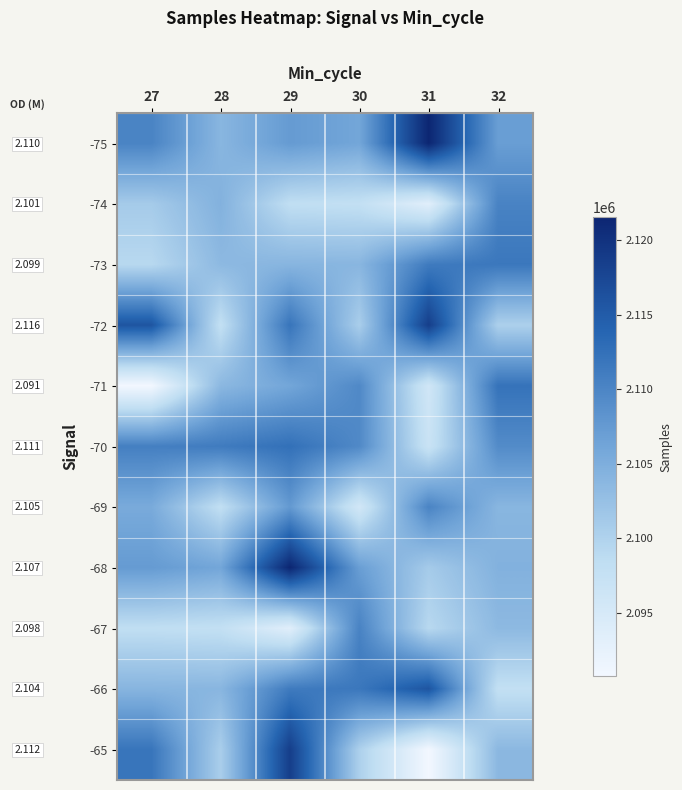

What is the difference between the -70 values at 32 and 28?

1927